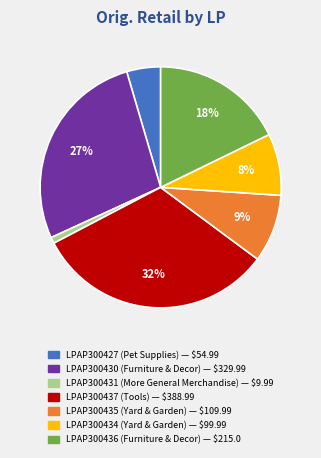

Does any single category account for the majority?

No